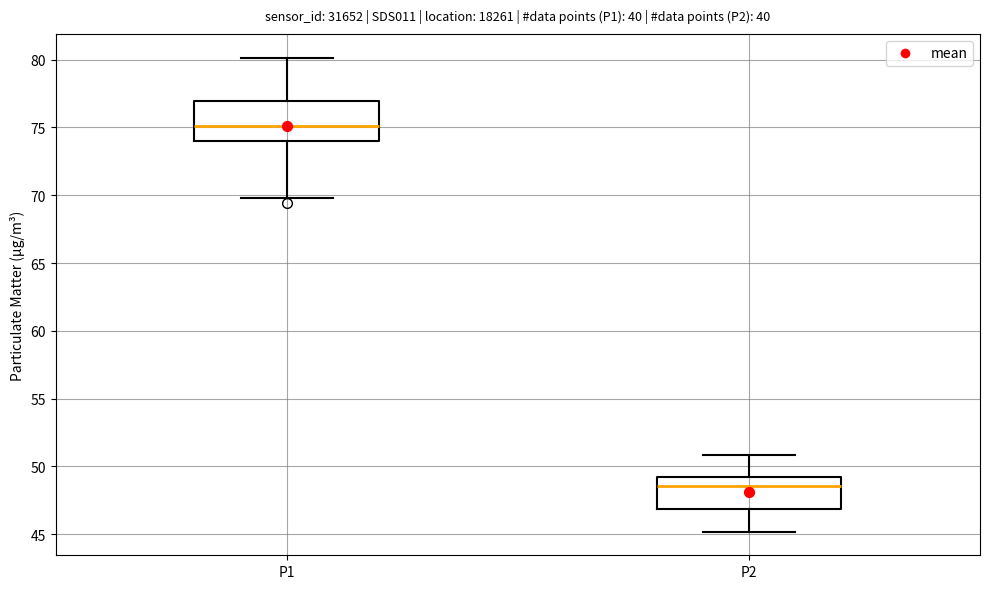

Which box is the tallest, from its lower edge to its upper edge?

P1